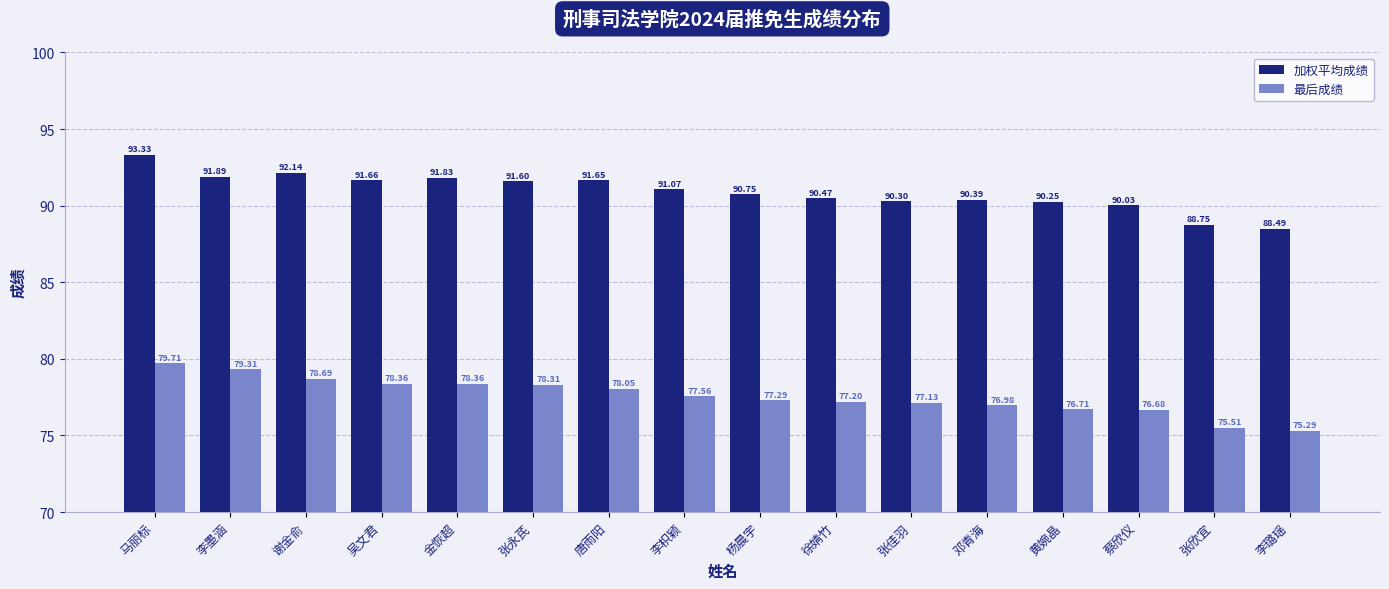

List the series in order of their peak value, highest first.

加权平均成绩, 最后成绩